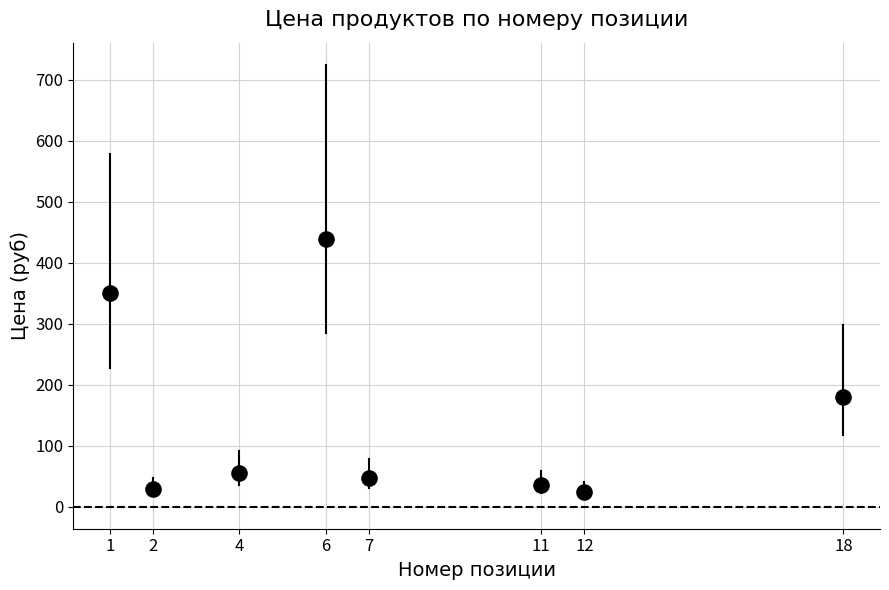

What Y value in the scatter plot is closest to 231?

180.0